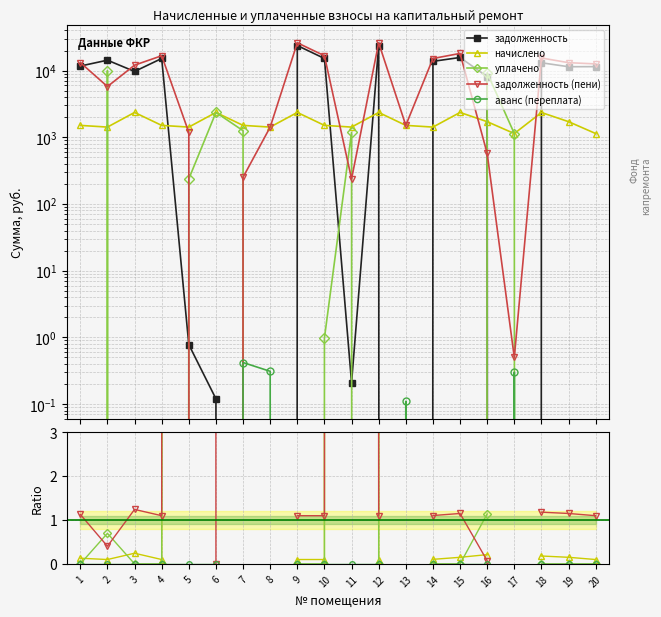

Which series has the largest total across all categories?

задолженность